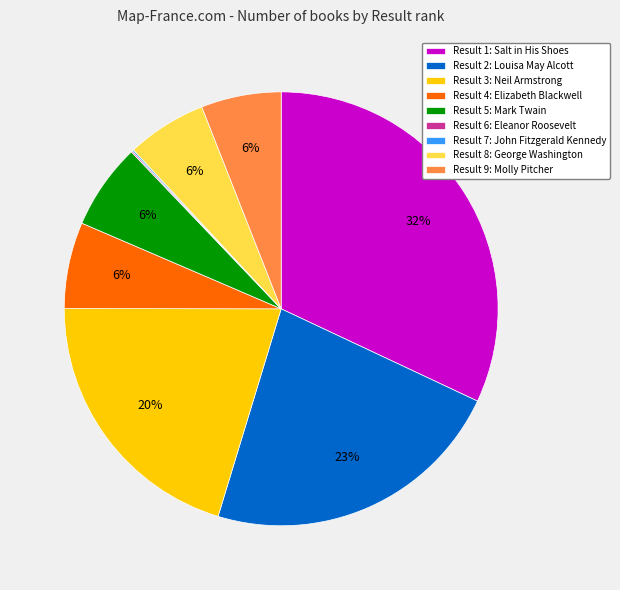

To the nearest percent, what is the difference between the largest and smallest slice percentages?

32%